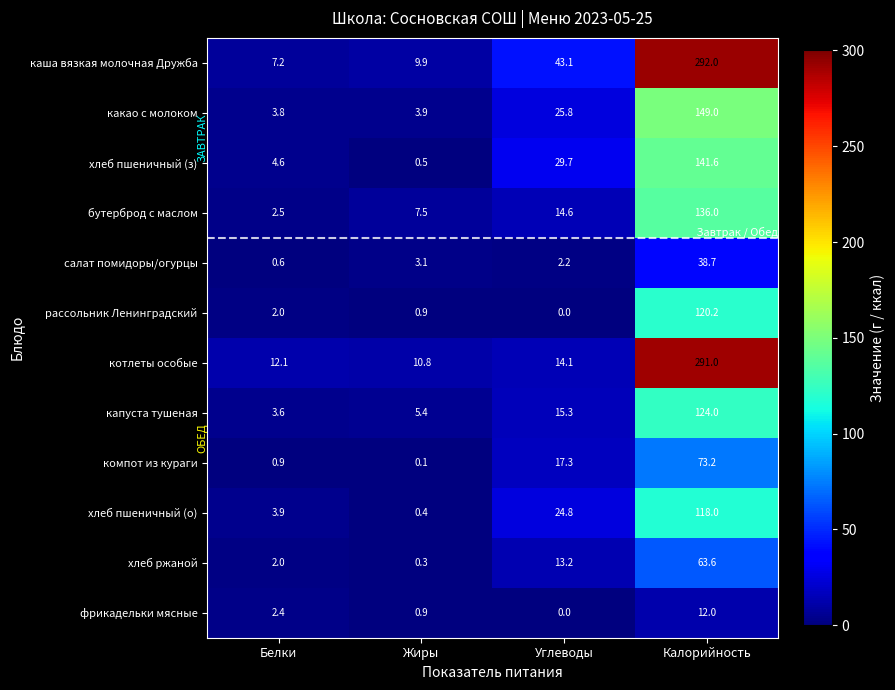

Which series has the largest total across all categories?

каша вязкая молочная Дружба